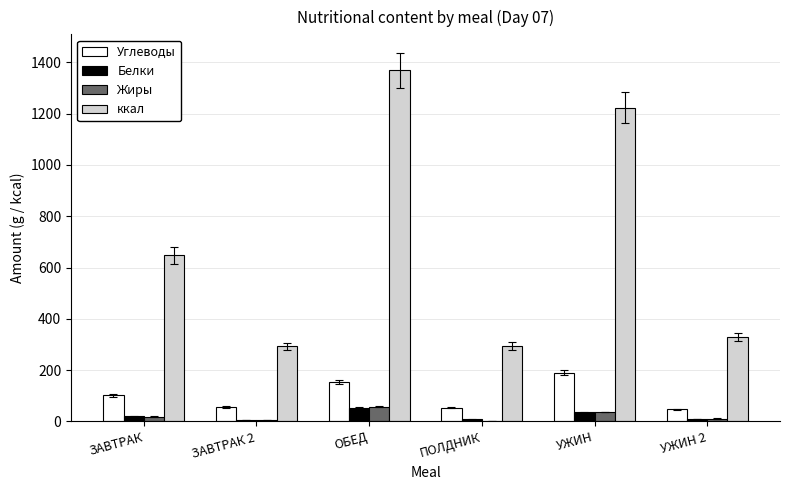

What is the approximate value of Жиры at ОБЕД?

57.3